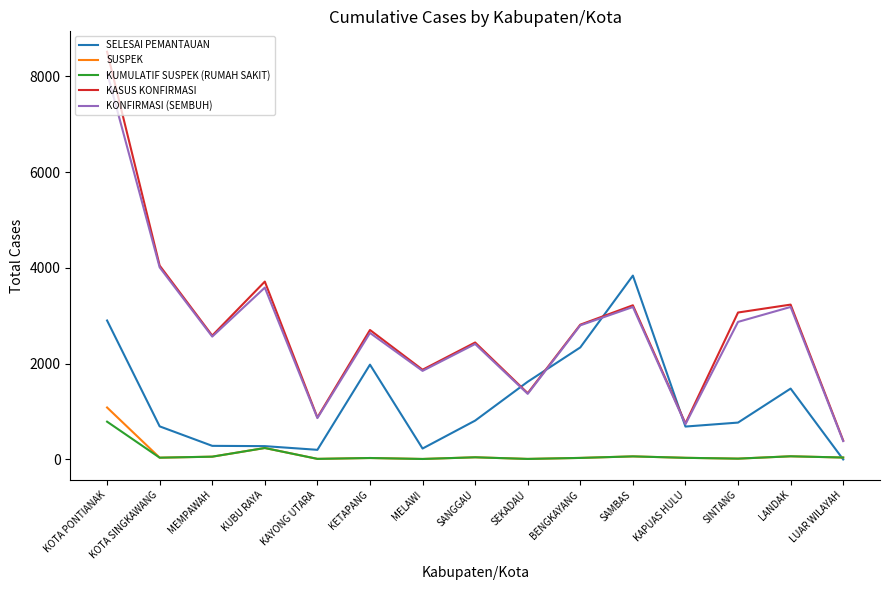

Between KAYONG UTARA and BENGKAYANG, which series saw the biggest shift?

SELESAI PEMANTAUAN